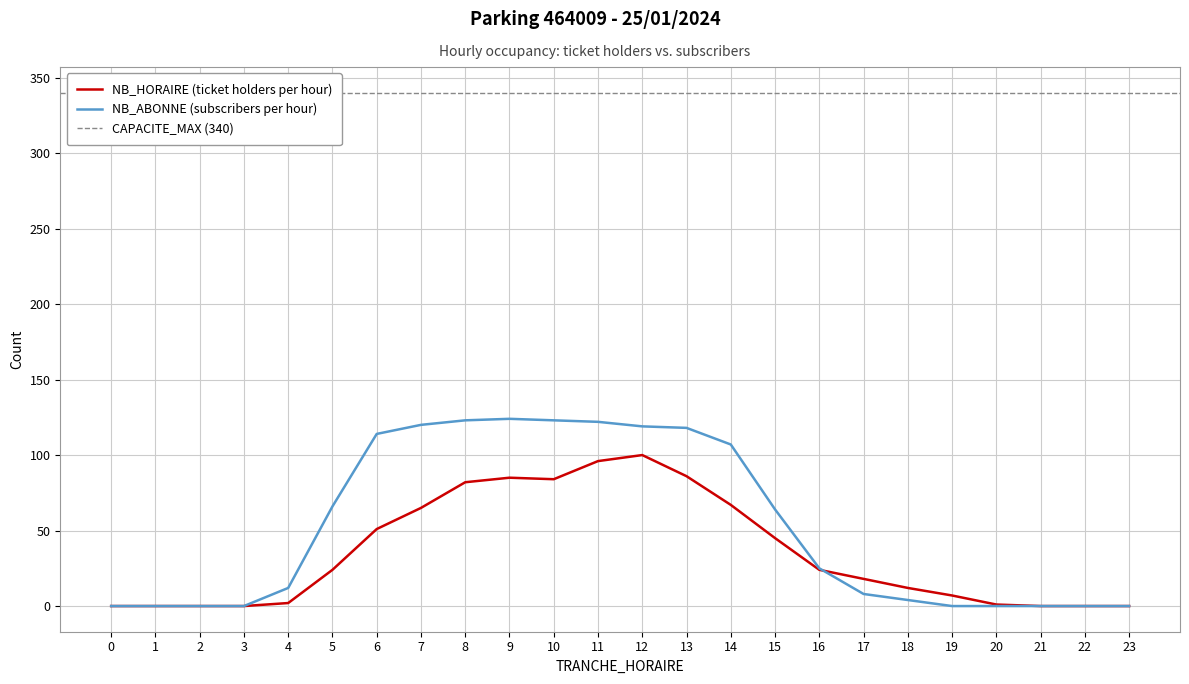

Where is the first local minimum for NB_HORAIRE?

10